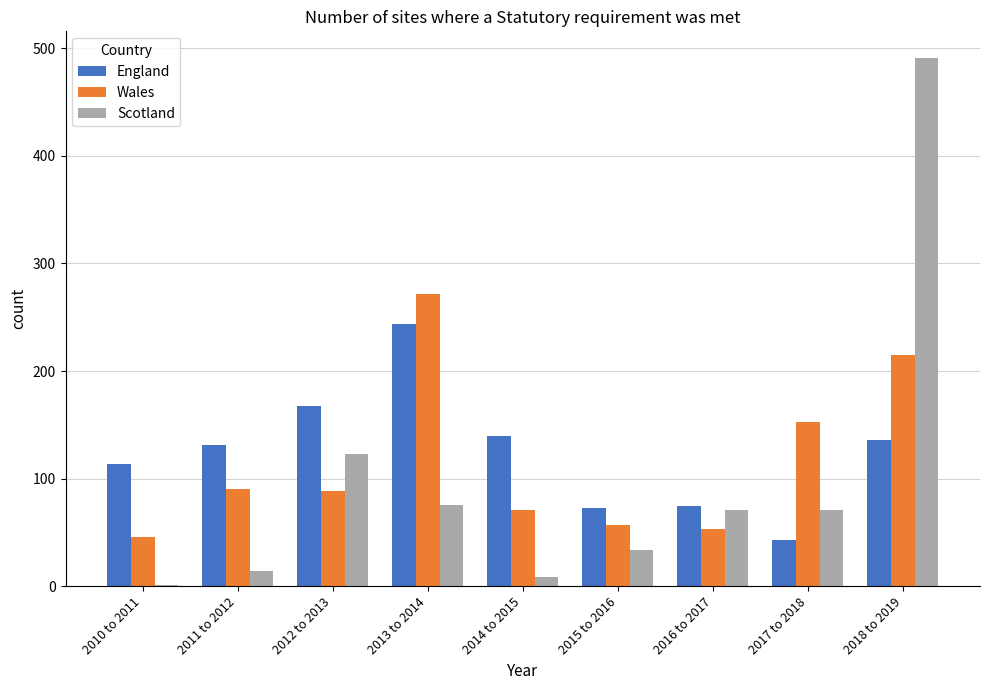

Are the bars horizontal?

No